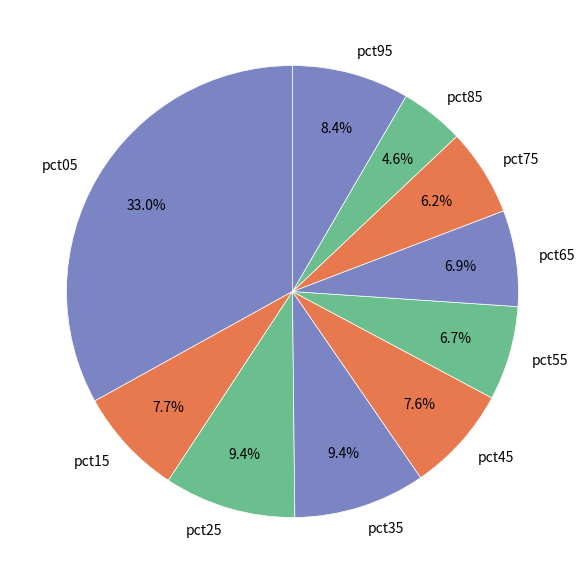

The pct45 slice represents 8% of the pie. True or false?

True